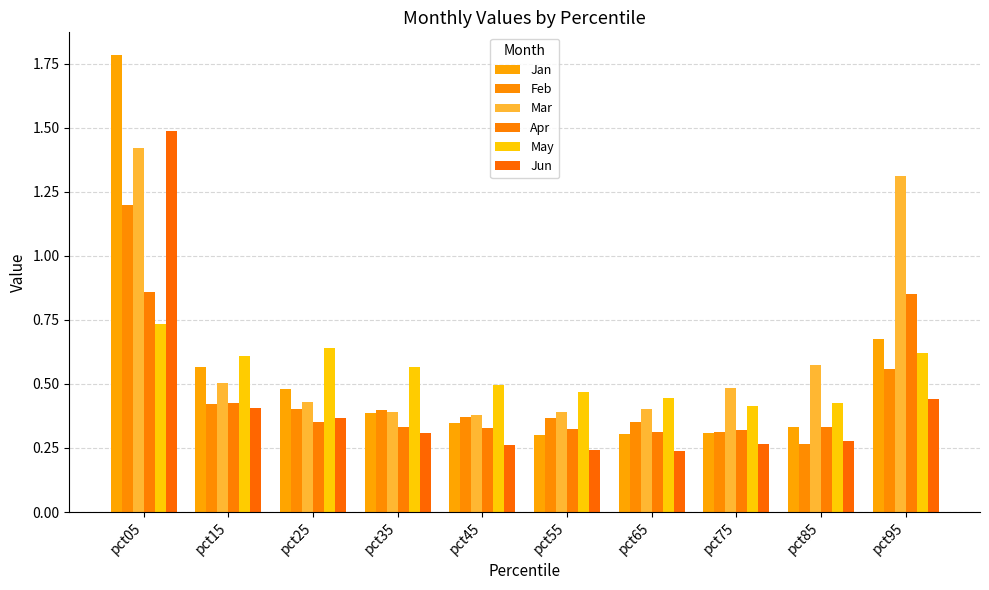

At which category is the sum across all series the highest?

pct05